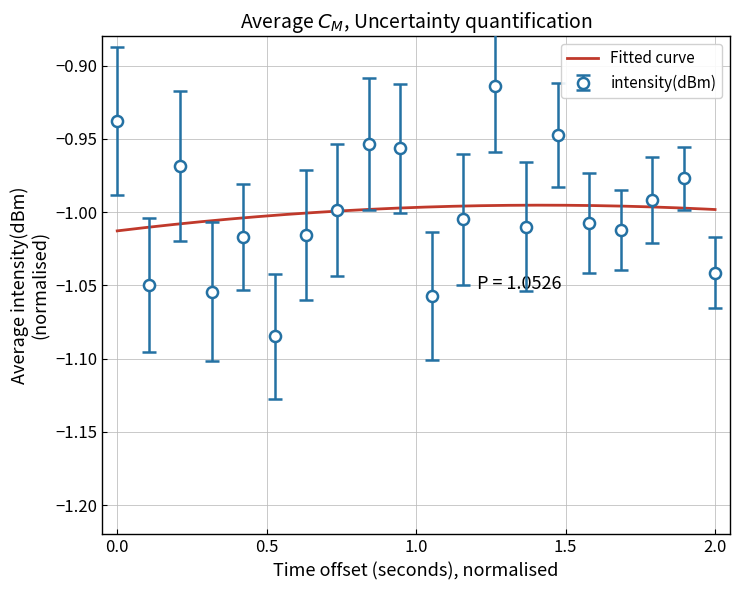

In intensity(dBm), how many points are lower than both neighbors (excluding endpoints)?

6